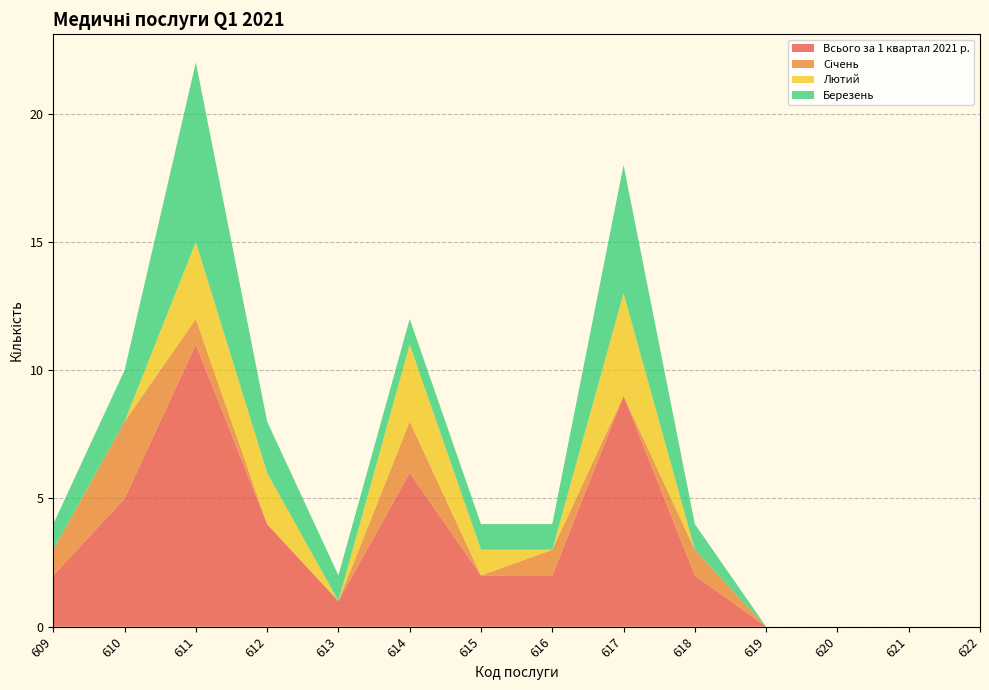

Reading left to right, what are all the values shown in this chart?

Всього за 1 квартал 2021 р.: 609=2	610=5	611=11	612=4	613=1	614=6	615=2	616=2	617=9	618=2	619=0	620=0	621=0	622=0
Січень: 609=1	610=3	611=1	612=0	613=0	614=2	615=0	616=1	617=0	618=1	619=0	620=0	621=0	622=0
Лютий: 609=0	610=0	611=3	612=2	613=0	614=3	615=1	616=0	617=4	618=0	619=0	620=0	621=0	622=0
Березень: 609=1	610=2	611=7	612=2	613=1	614=1	615=1	616=1	617=5	618=1	619=0	620=0	621=0	622=0